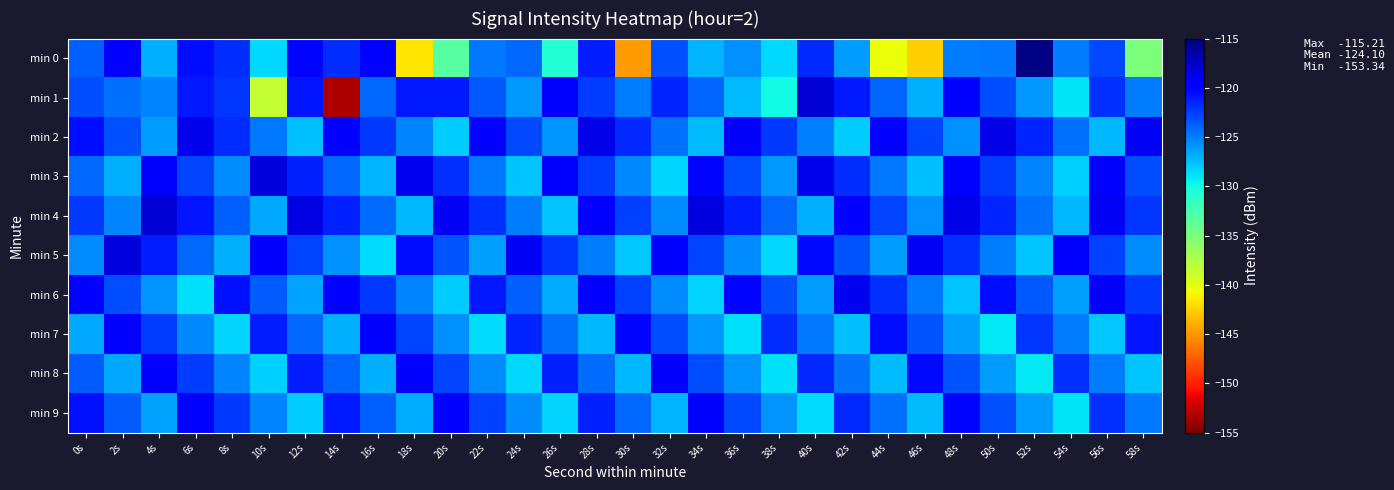

Which series changed the most between 6s and 18s?

min 0